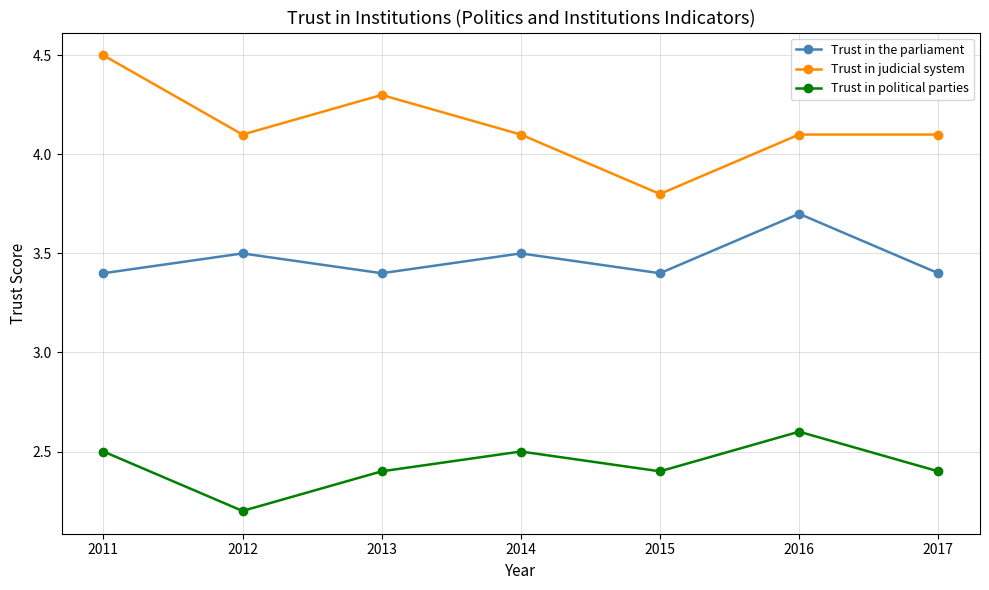

Reading left to right, extract all data points from this chart.

Trust in the parliament: 2011=3.4	2012=3.5	2013=3.4	2014=3.5	2015=3.4	2016=3.7	2017=3.4
Trust in judicial system: 2011=4.5	2012=4.1	2013=4.3	2014=4.1	2015=3.8	2016=4.1	2017=4.1
Trust in political parties: 2011=2.5	2012=2.2	2013=2.4	2014=2.5	2015=2.4	2016=2.6	2017=2.4